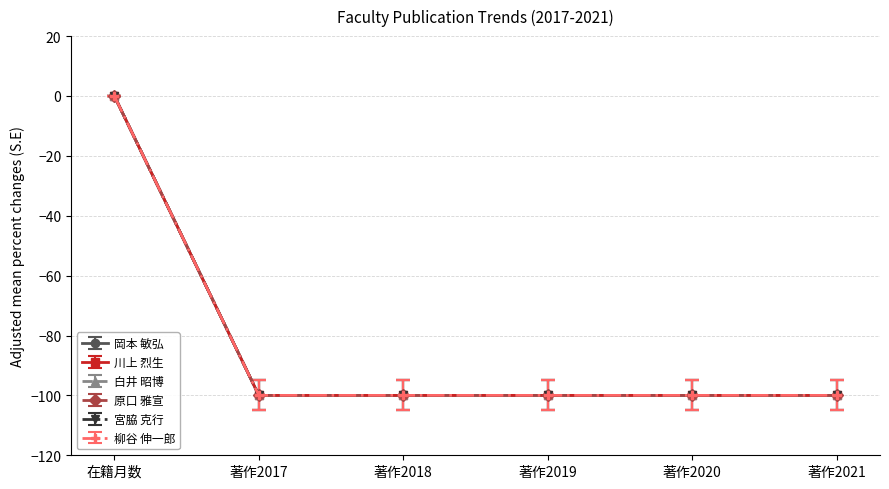

True or false: 岡本 敏弘 and 宮脇 克行 intersect in this chart.

False